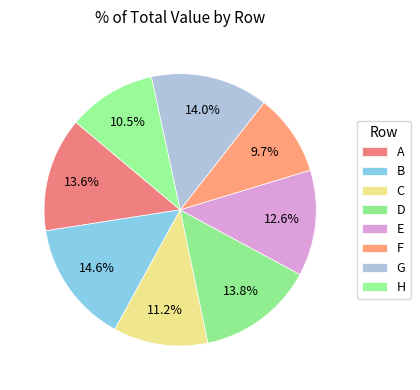

Count the number of slices in the pie.

8